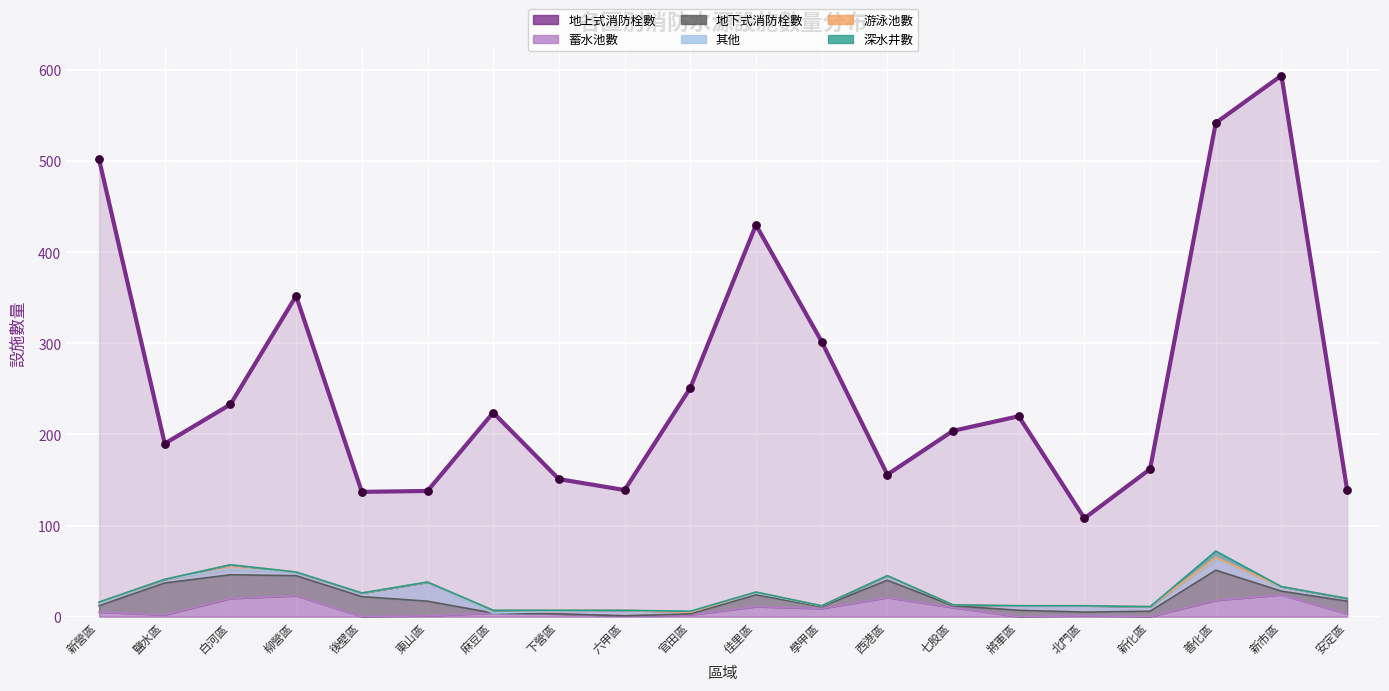

Which has a higher value, 白河區 or 七股區?

白河區